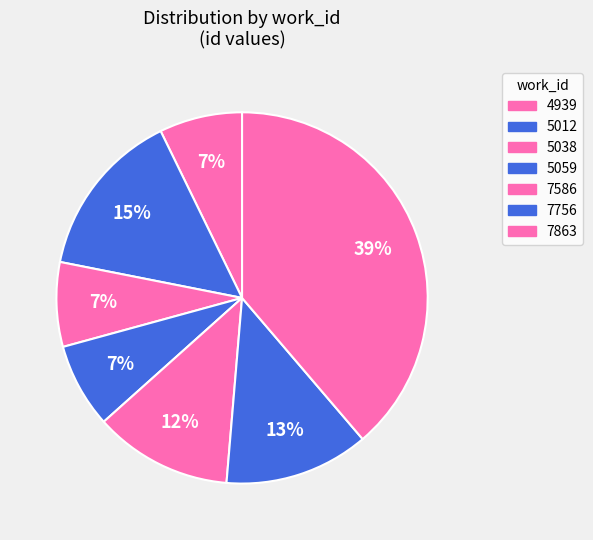

How many segments does this pie chart have?

7